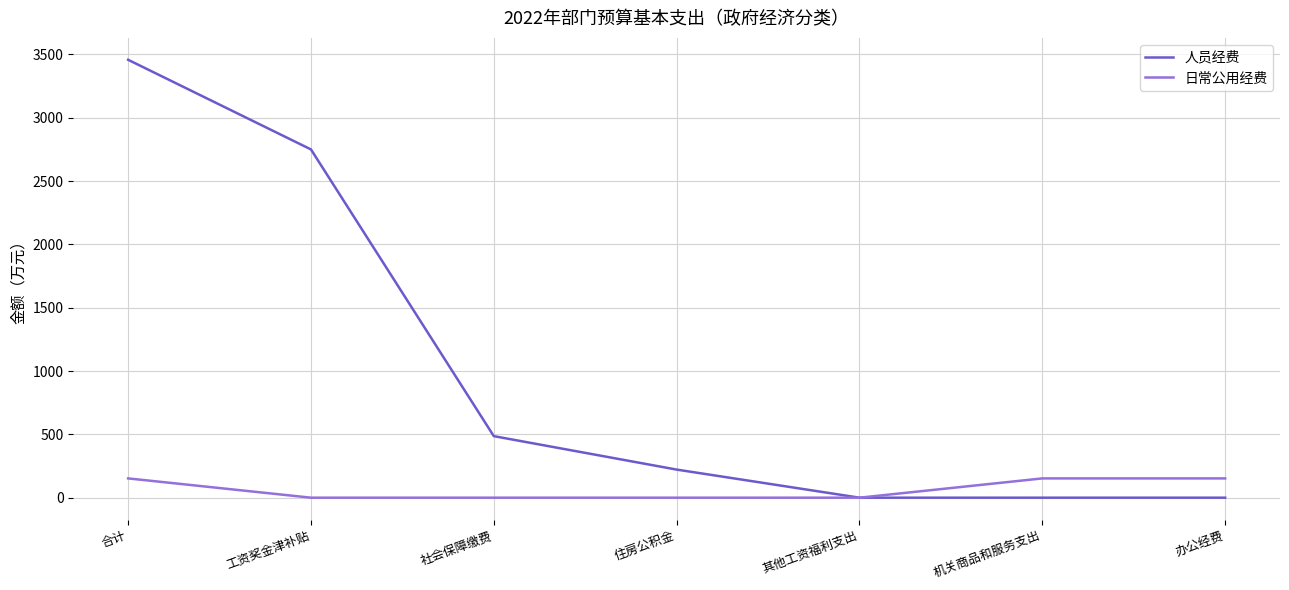

Is it true that 人员经费 equals 0.0 at 办公经费?

True